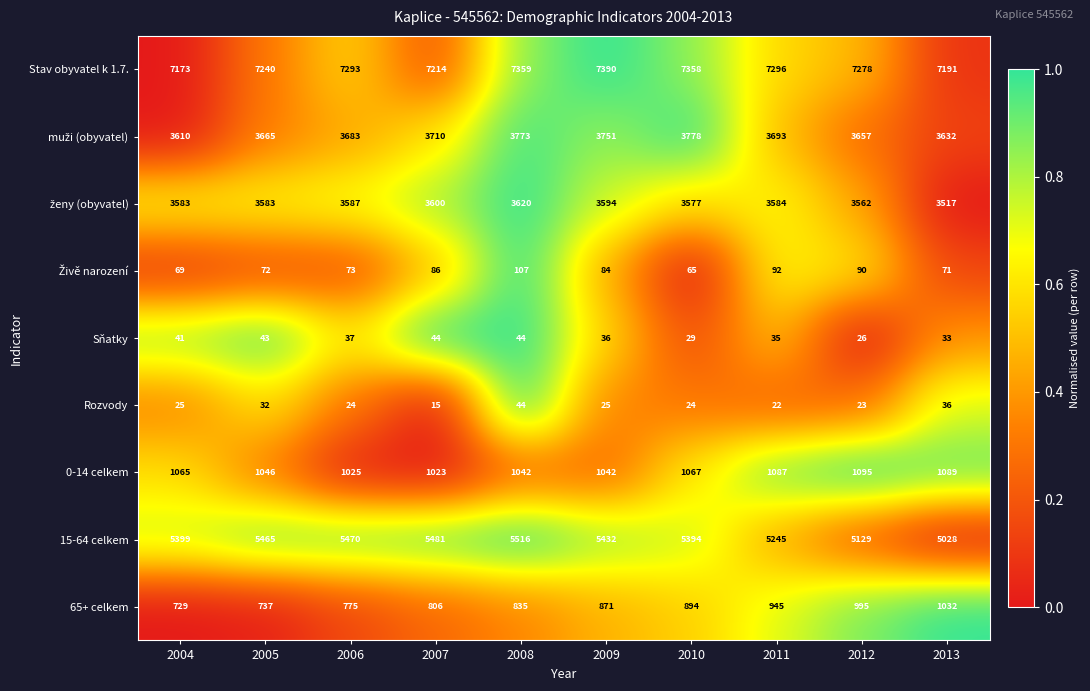

What is the sum of the Rozvody values at 2007 and 2011?

37